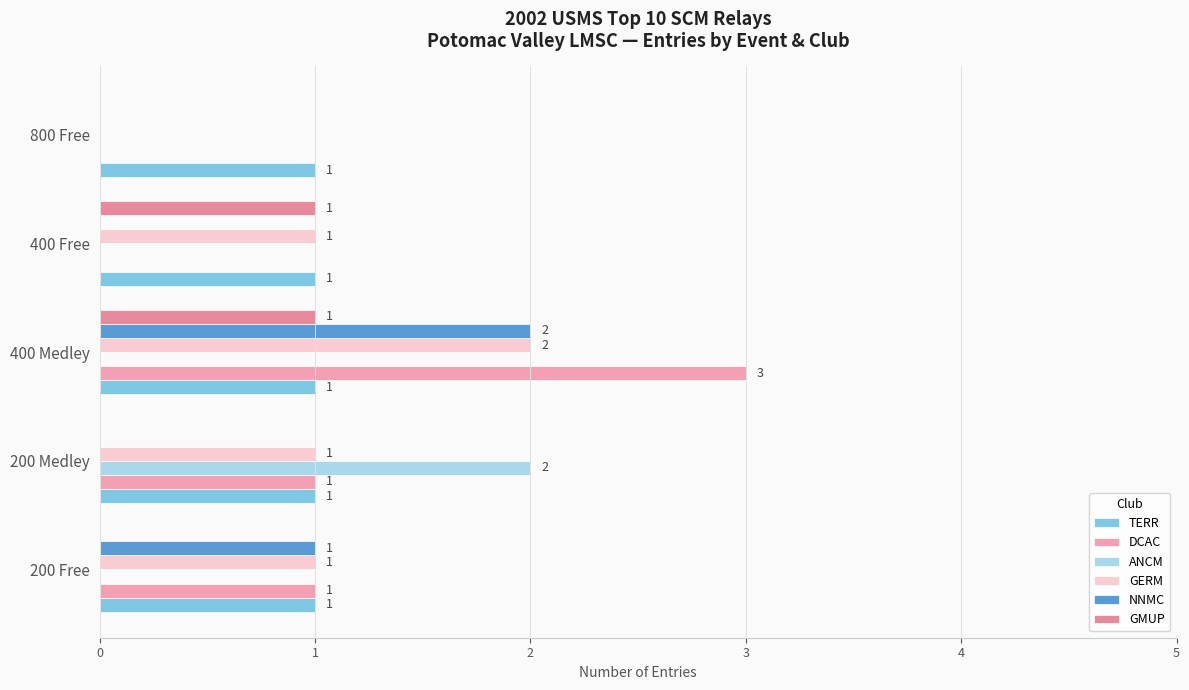

Rank the series by their maximum value, from lowest to highest.

TERR, GMUP, ANCM, GERM, NNMC, DCAC